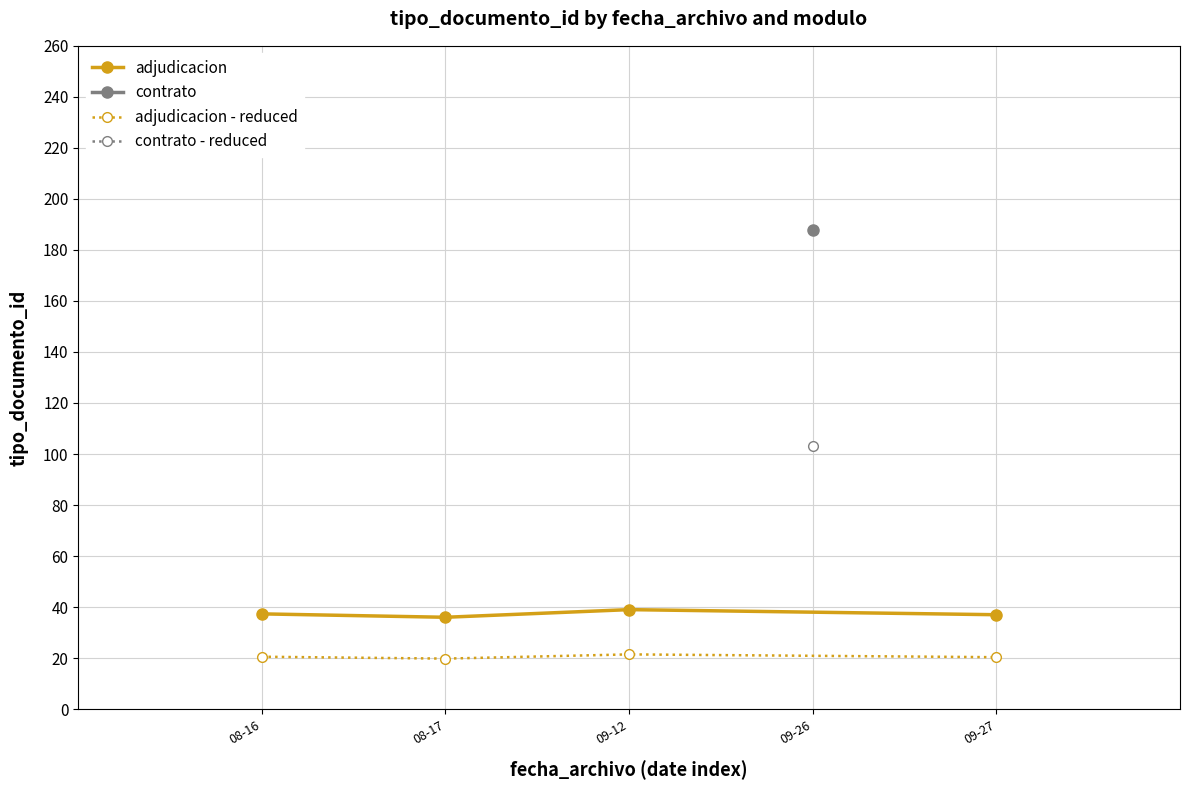

What is the value of the adjudicacion point at the 2nd from the left?

36.0